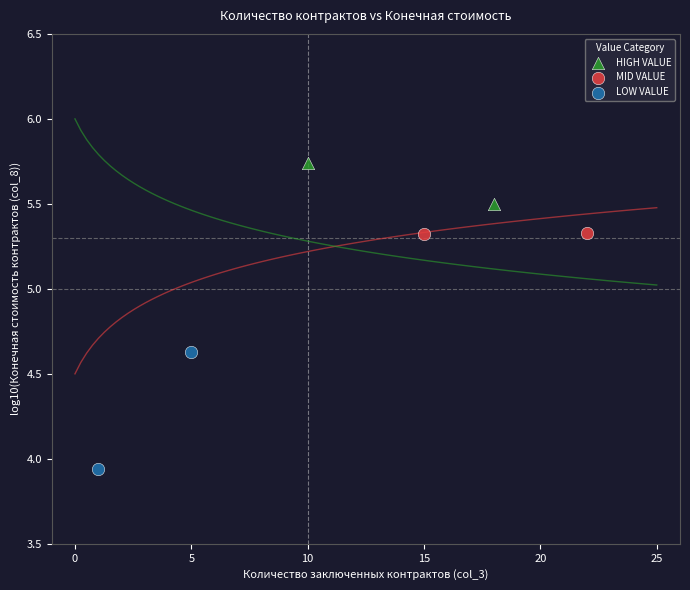

What are all the series names shown in the legend?

HIGH VALUE, MID VALUE, LOW VALUE